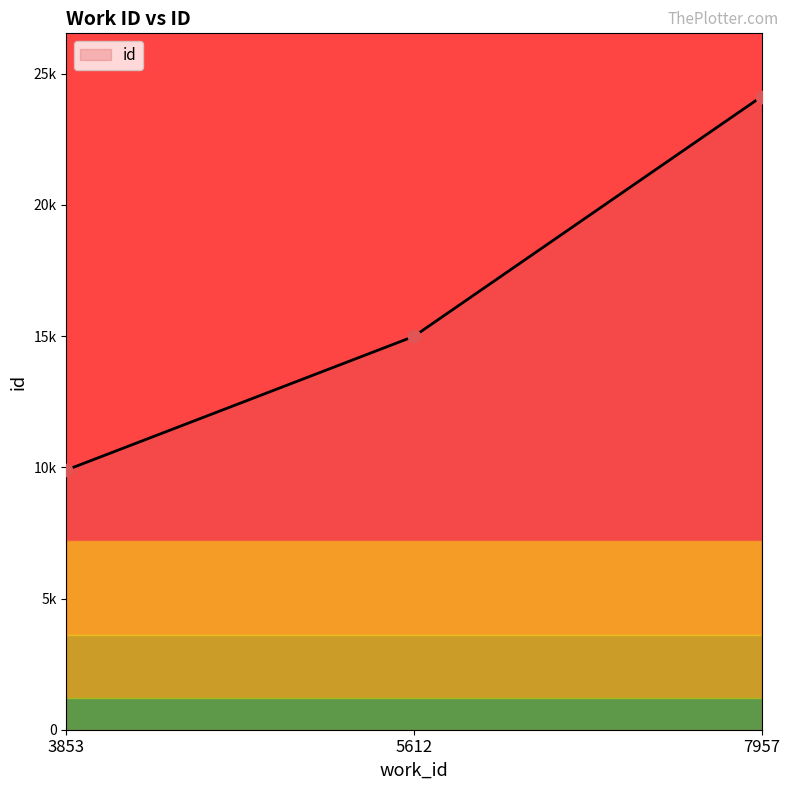

Is this an area chart (filled region under the line)?

Yes